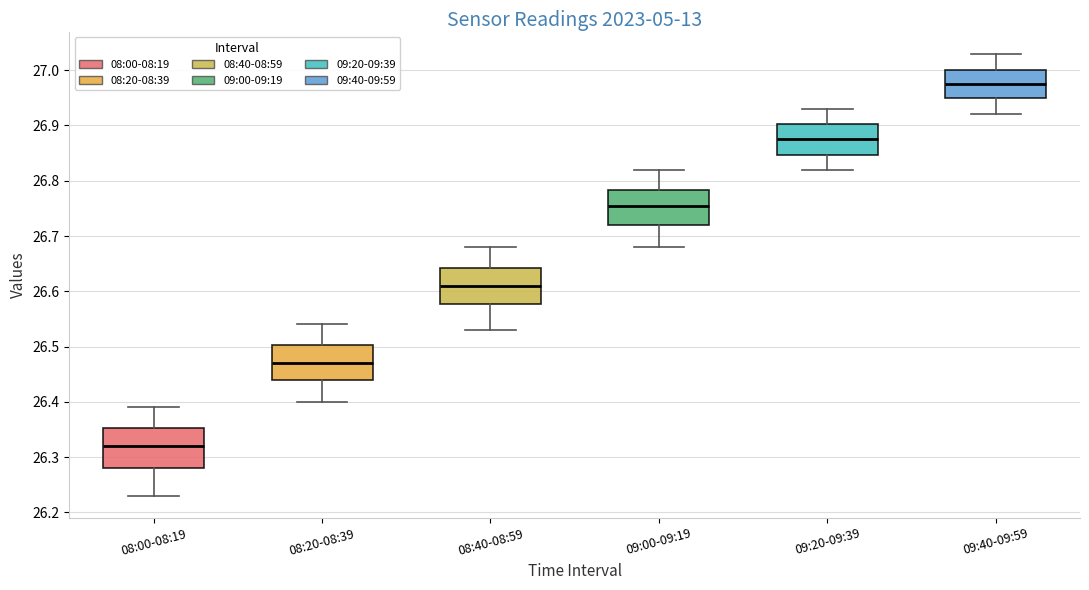

Where is the lower edge of the box for 09:40-09:59 on the y-axis? The values are not printed on the chart, so give them approximately, as read against the axis.

26.95